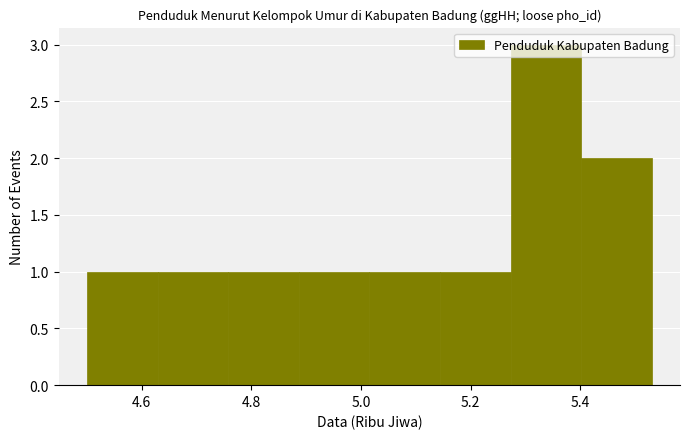

Over which range of the x-axis is the bar tallest?

5.28 to 5.40